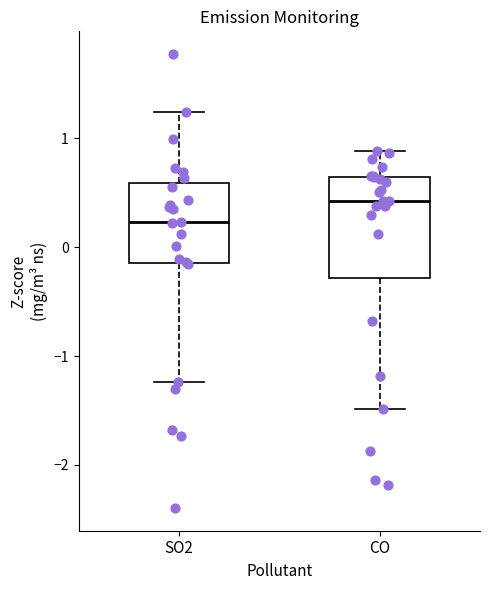

Reading left to right, transcribe this box plot: for each box, give where its median line is, the range the box spans, and where its two whiskers end, as read against the y-axis. The values are not printed on the chart, so give them approximately, as read against the axis.

SO2: median 0.2, box -0.1 to 0.6, whiskers -1.2 to 1.2
CO: median 0.4, box -0.3 to 0.6, whiskers -1.5 to 0.9